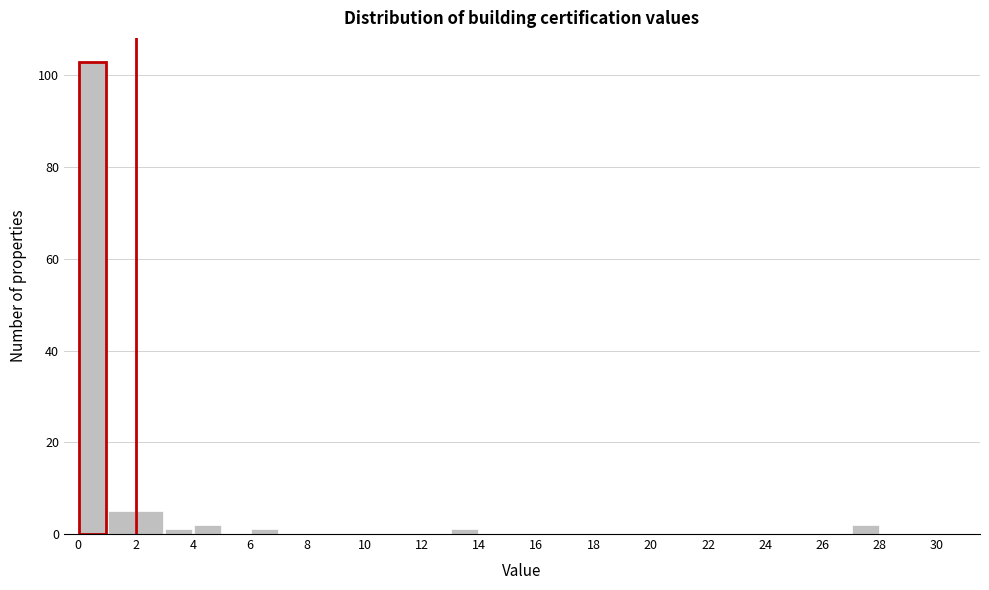

Reading left to right, transcribe this chart: for each bar, give the range it covers on the x-axis and its height. The values are not printed on the chart, so give them approximately, as read against the axis.

0 to 1: 104
1 to 2: 6
2 to 3: 6
3 to 4: under 2
4 to 5: 2
5 to 6: 0
6 to 7: under 2
7 to 8: 0
8 to 9: 0
9 to 10: 0
10 to 11: 0
11 to 12: 0
12 to 13: 0
13 to 14: under 2
14 to 15: 0
15 to 16: 0
16 to 17: 0
17 to 18: 0
18 to 19: 0
19 to 20: 0
20 to 21: 0
21 to 22: 0
22 to 23: 0
23 to 24: 0
24 to 25: 0
25 to 26: 0
26 to 27: 0
27 to 28: 2
28 to 29: 0
29 to 30: 0
30 to 31: 0